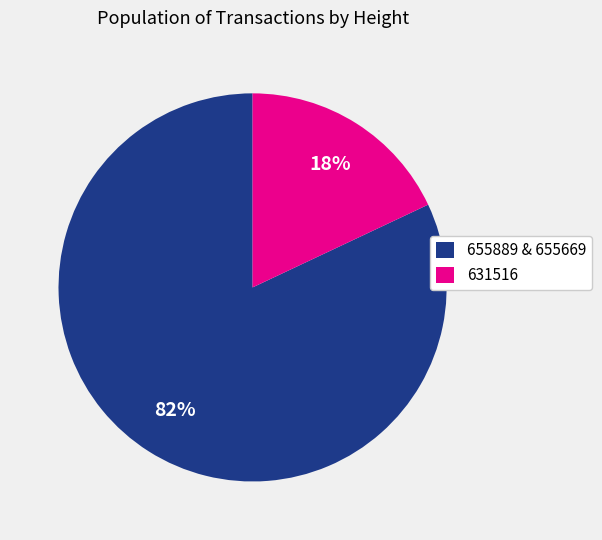

To the nearest percent, what percentage of the pie is 631516?

18%